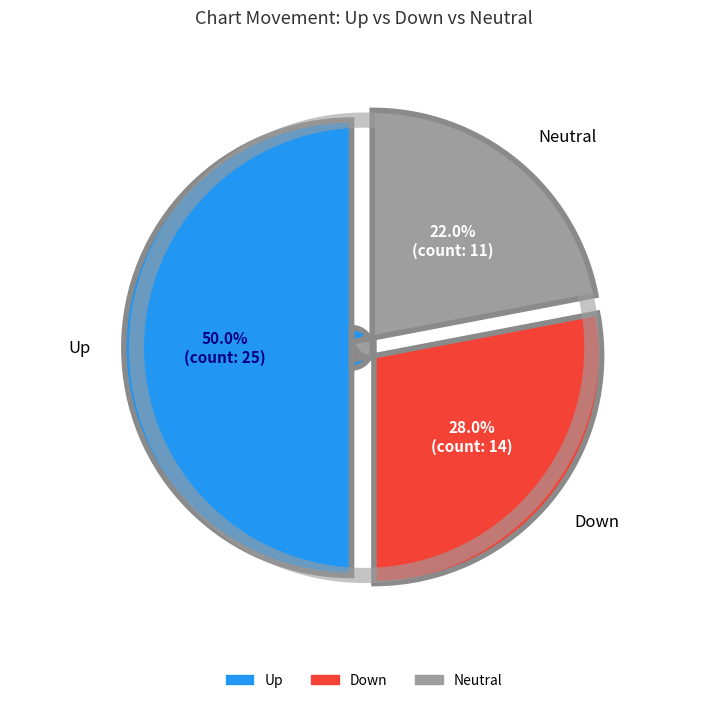

Count the number of slices in the pie.

3